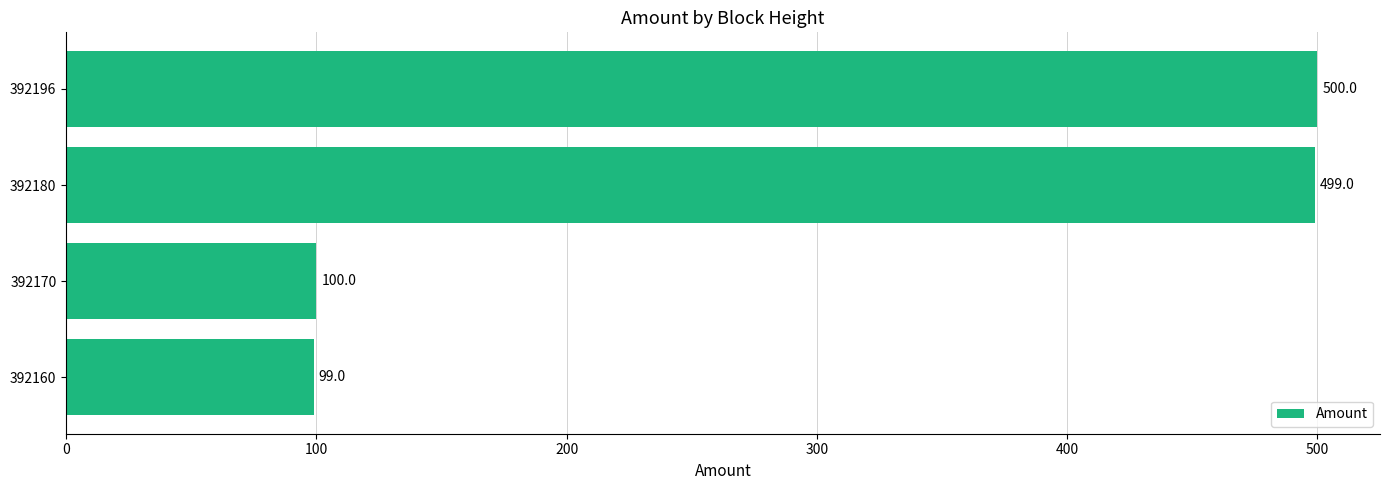

Which category has the highest value across all series?

392196